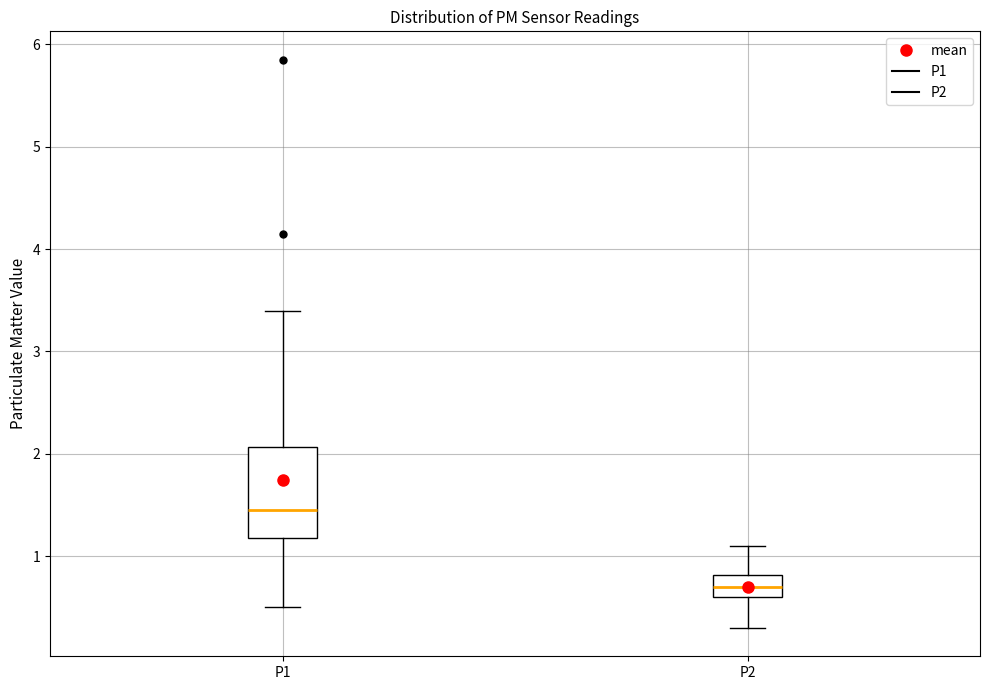

Which box's median line is the highest?

P1